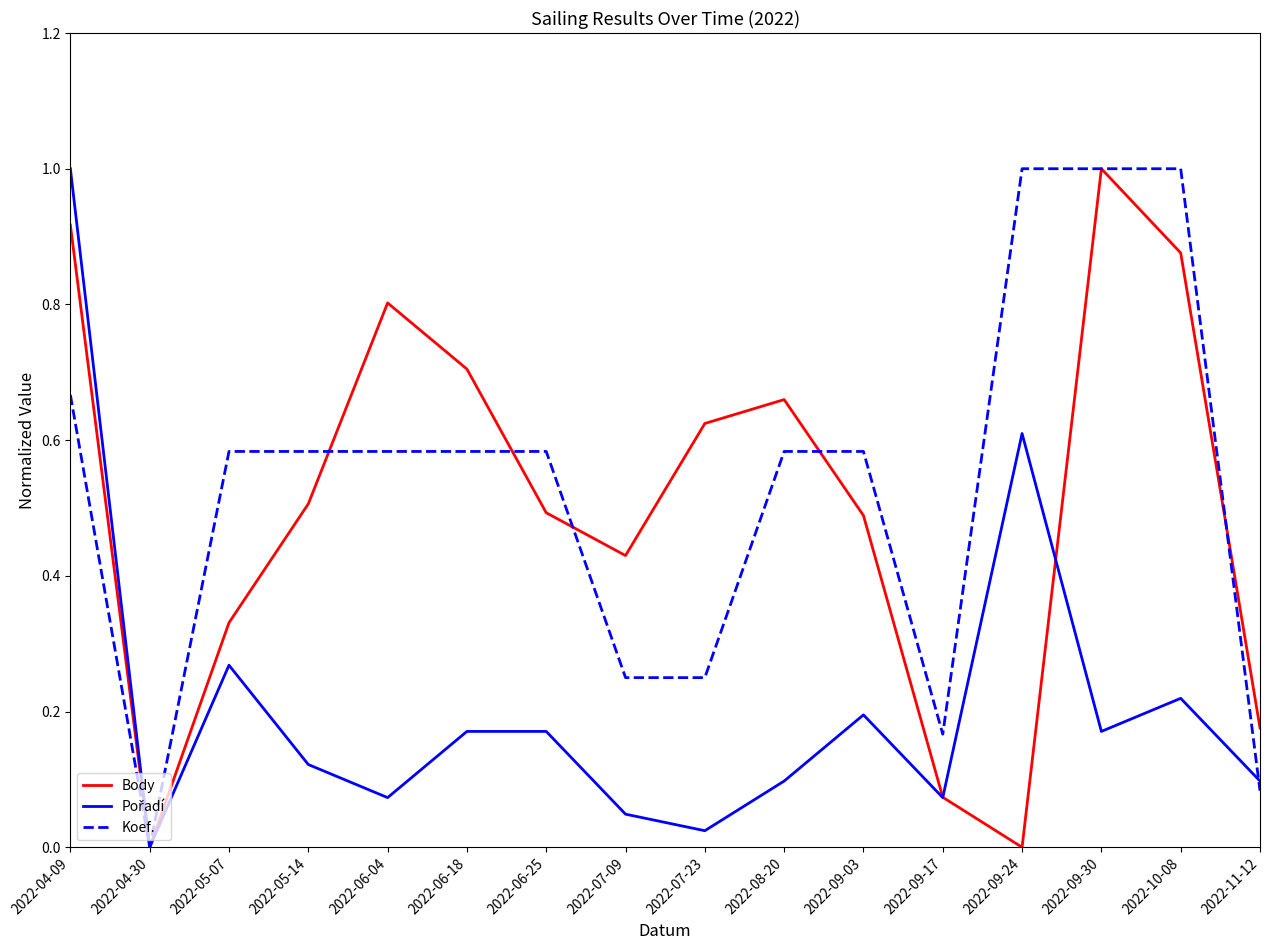

What is the total value across all series at 2022-04-09?

2.6